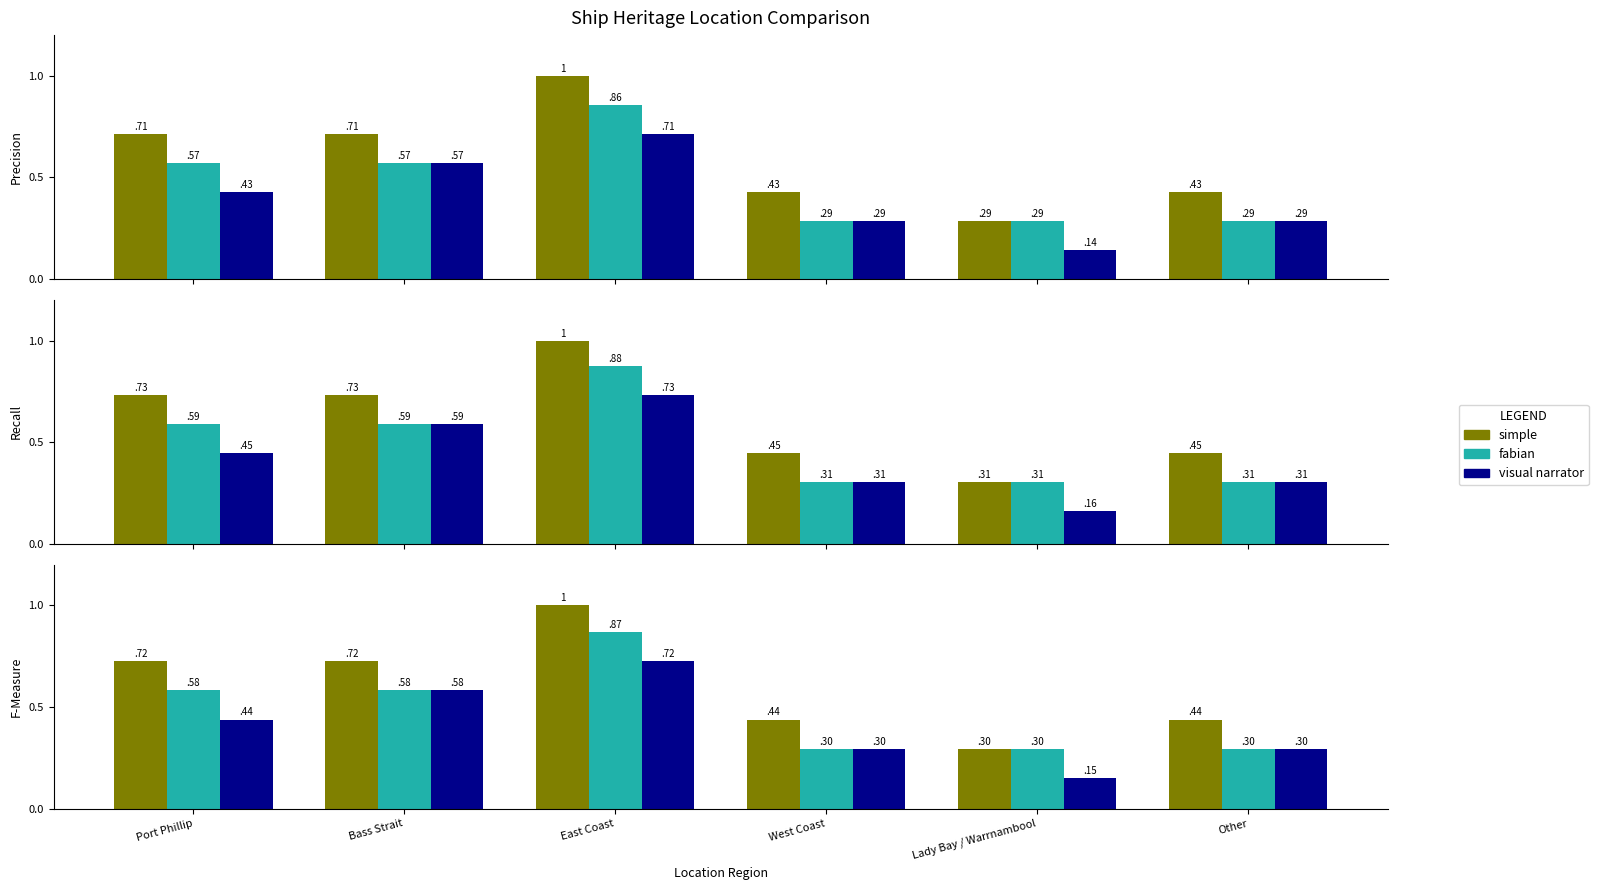

Between Port Phillip and Bass Strait, which is larger?

Port Phillip